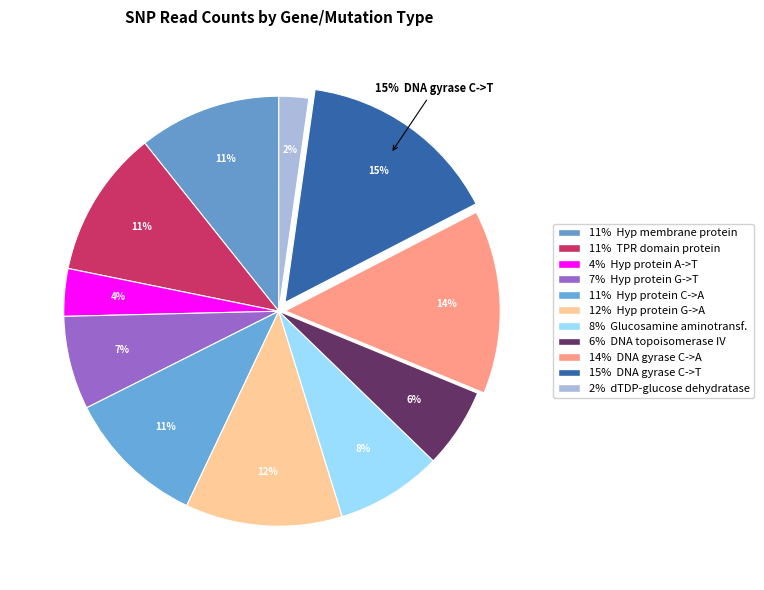

How many slices are in this pie chart?

11